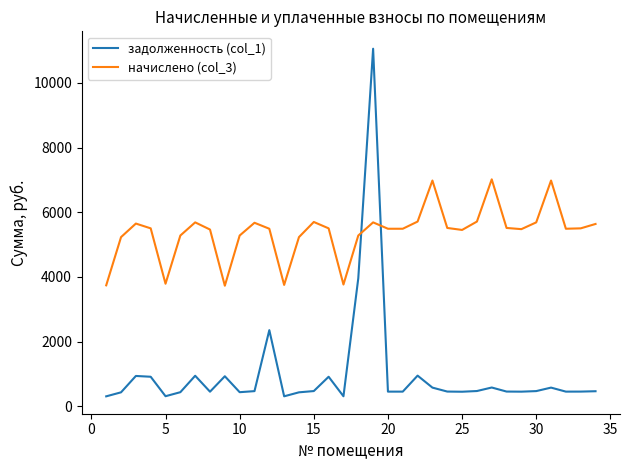

Is this an area chart (filled region under the line)?

No